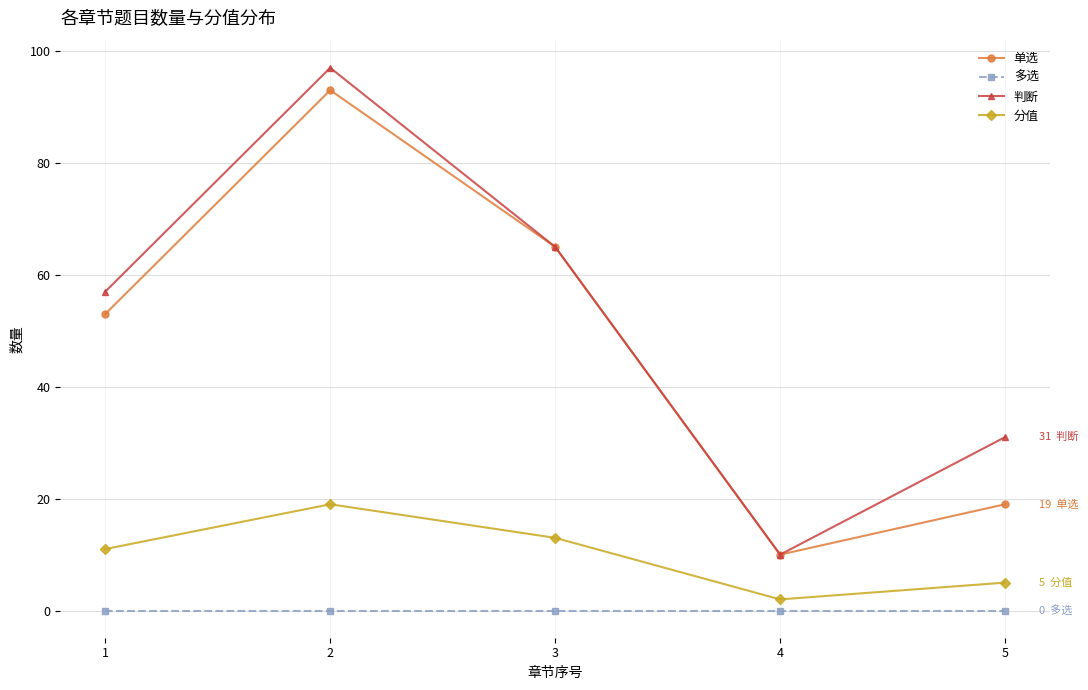

True or false: 判断 and 多选 intersect in this chart.

False